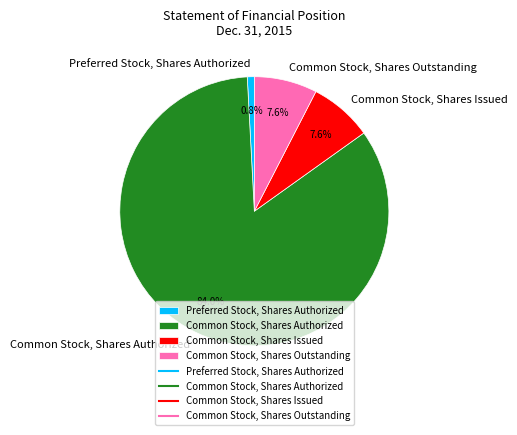

How much of the chart is everything except Common Stock, Shares Outstanding?

92.4%